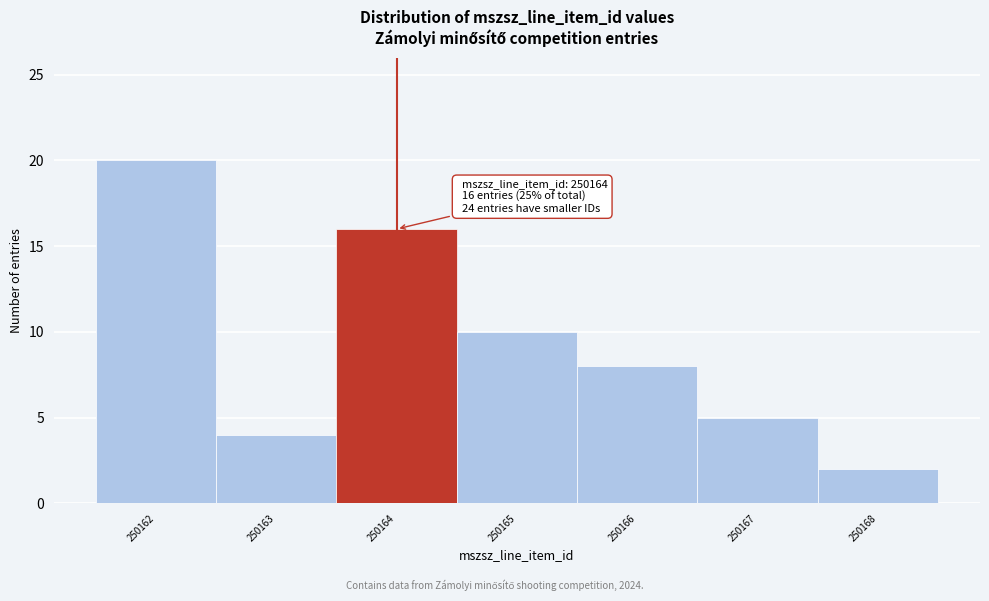

Which range on the x-axis has the tallest bar?

250161.5 to 250162.5